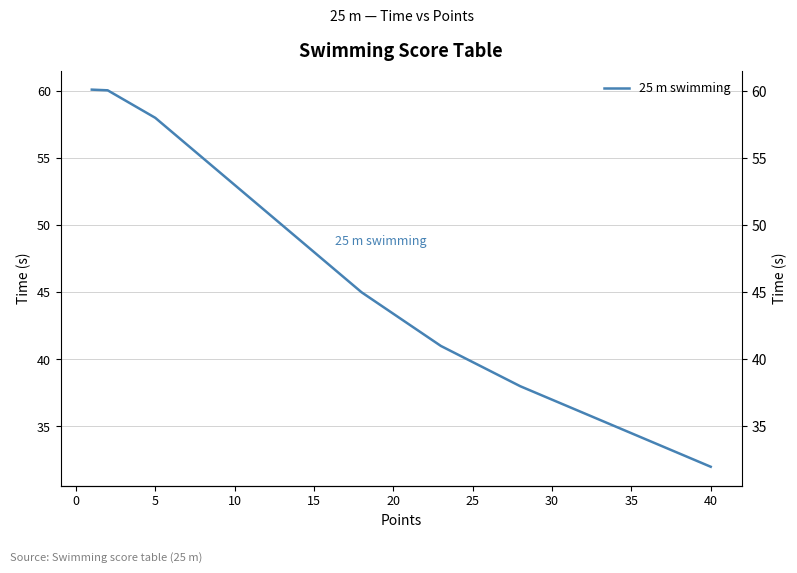

Is it true that the value at 21 is 16.6?

False